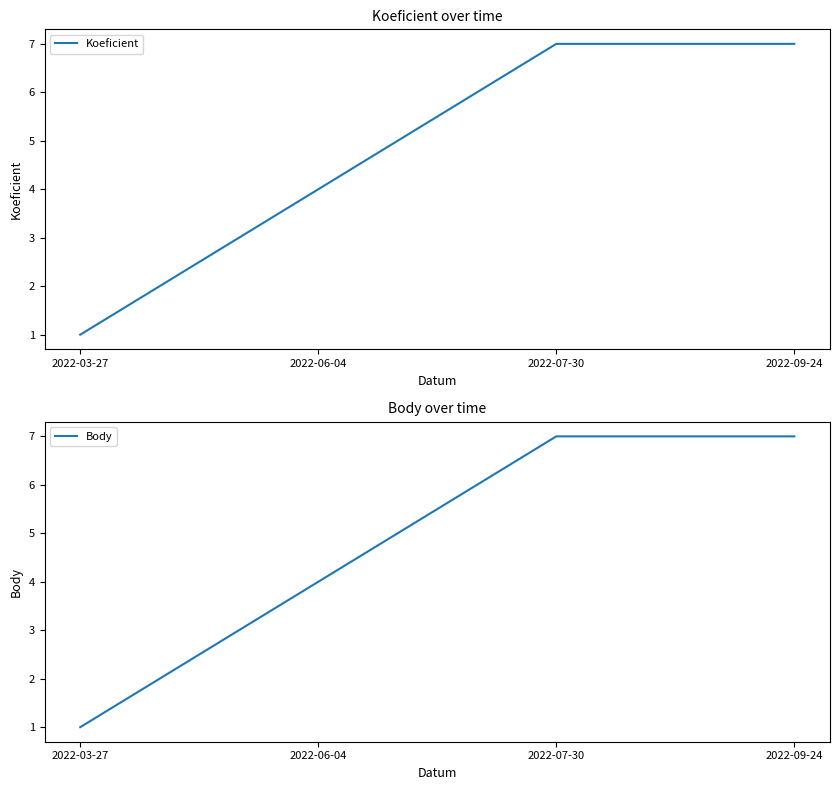

Is it true that Body equals 7 at 2022-09-24?

True